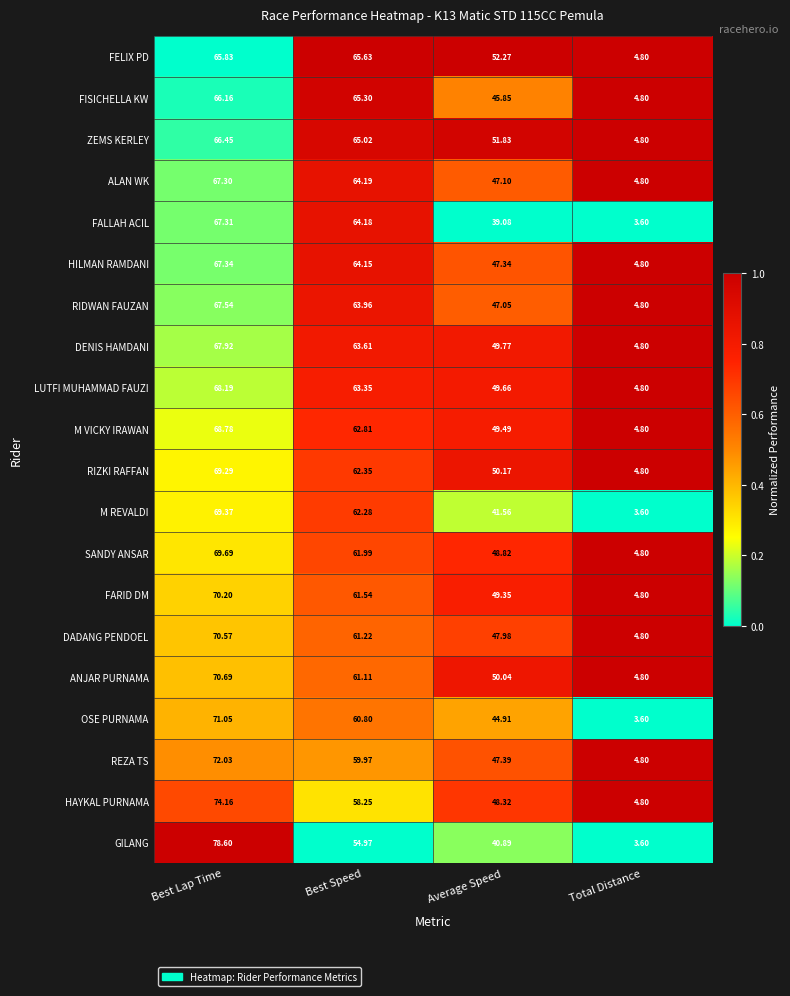

At which label is RIZKI RAFFAN closest to 37?

Average Speed